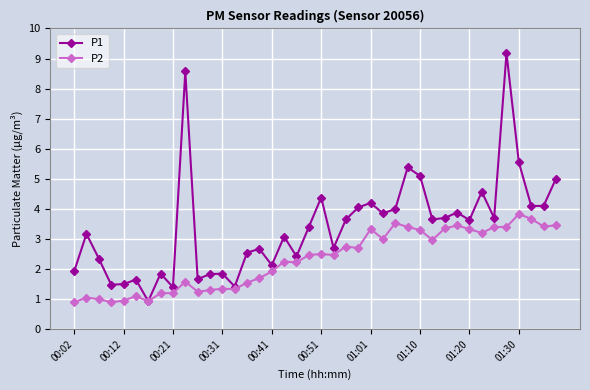

Rank the series by their maximum value, from lowest to highest.

P2, P1